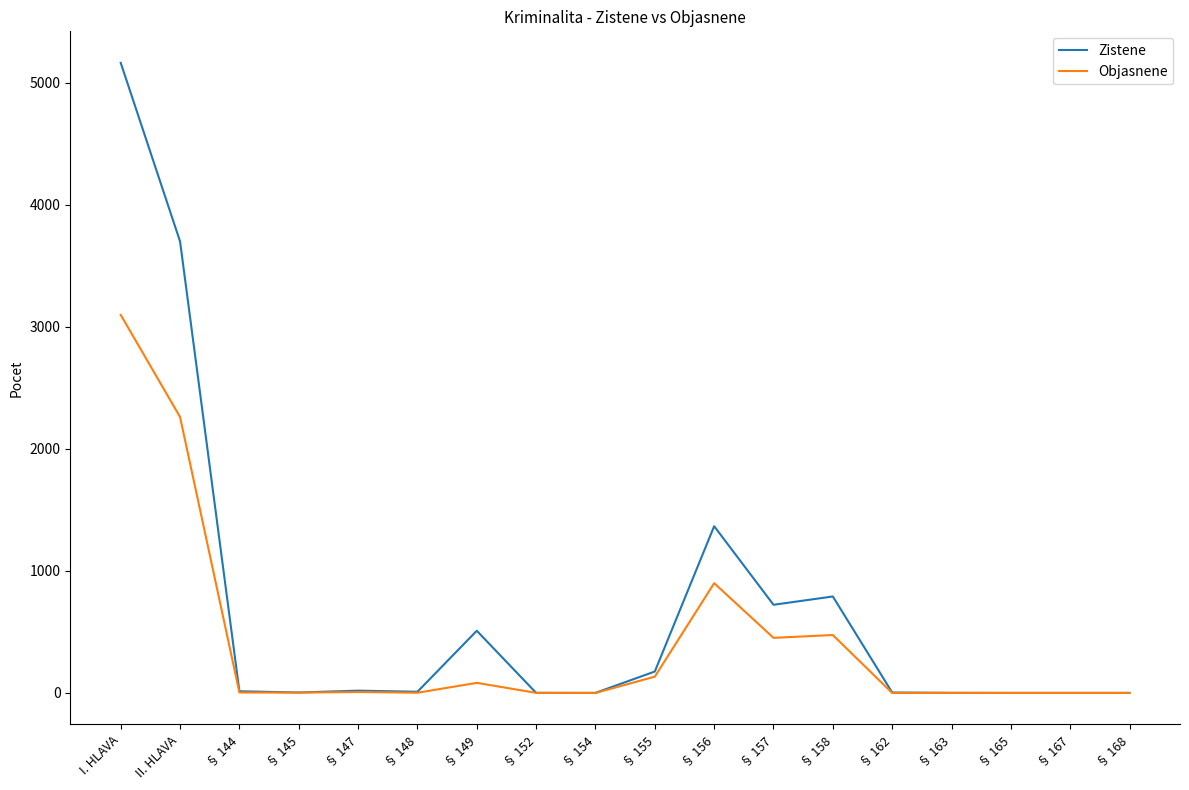

The value of Zistene at § 157 is 723. True or false?

True